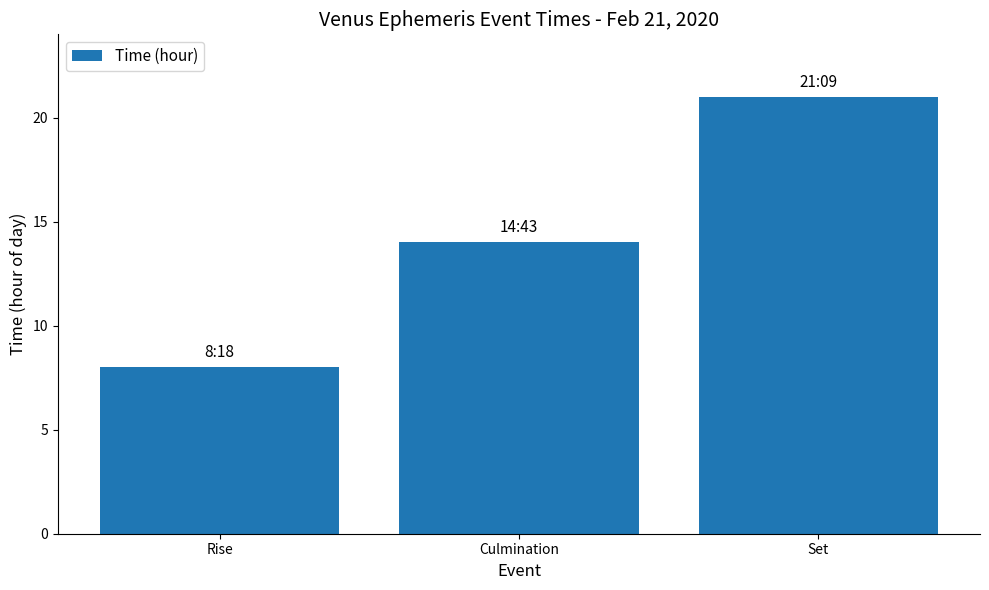

What is the label of the 1st bar from the right?

Set